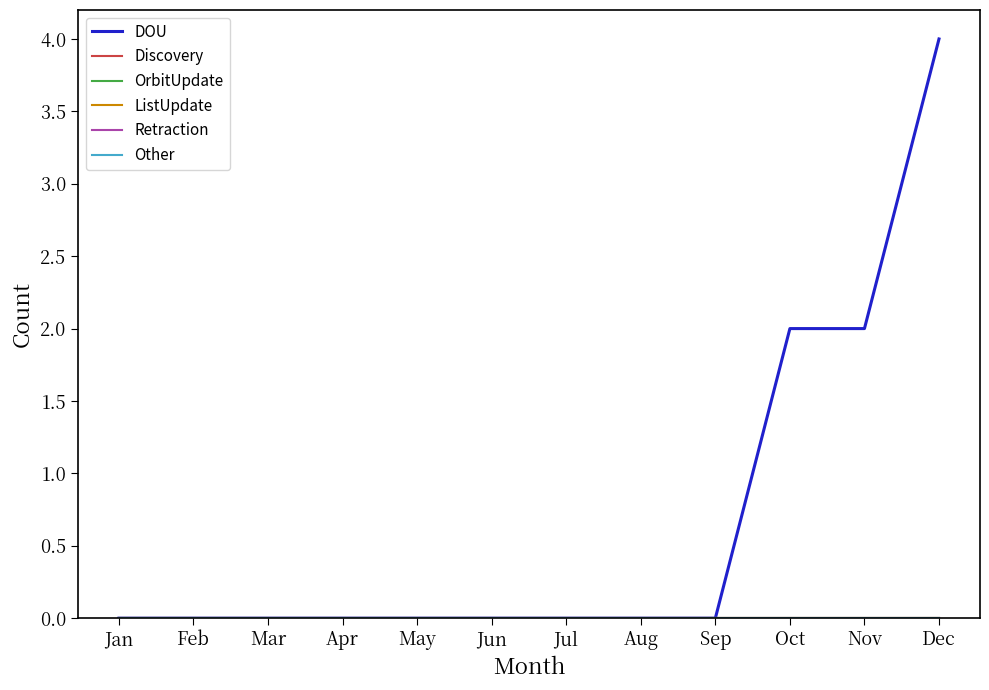

Does the chart display data point markers on the line(s)?

No